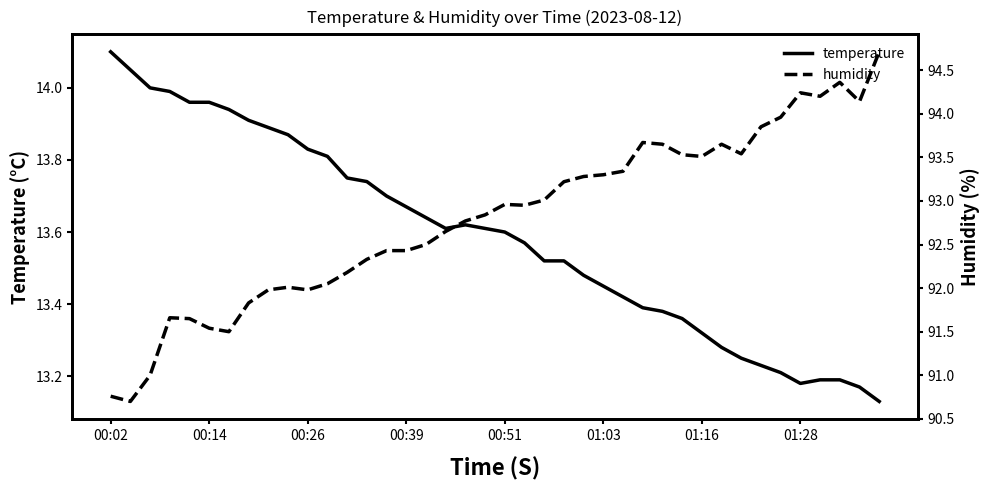

How many interior local peaks does the humidity series have?

7